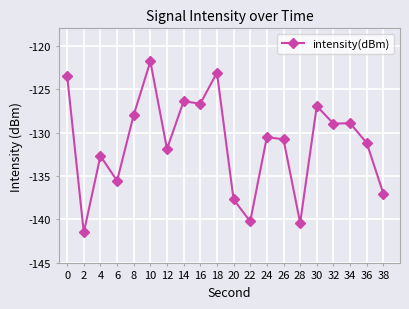

Read the value at 20.

-137.7